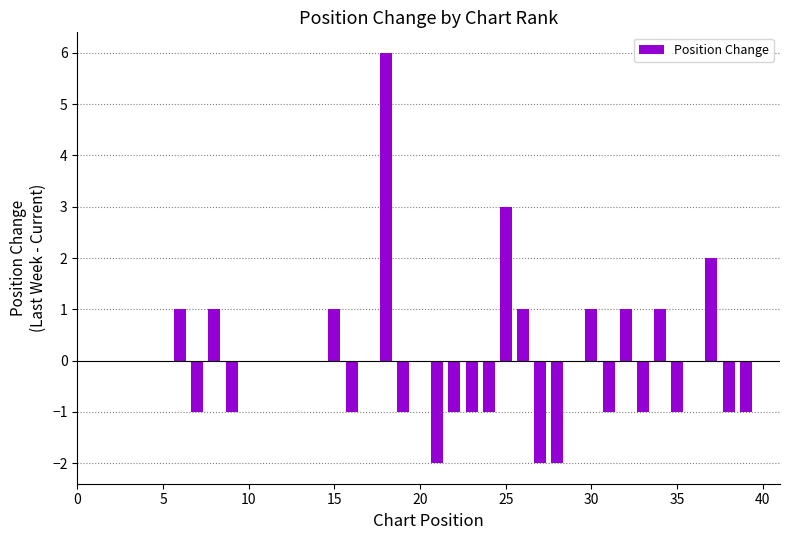

What is the greatest value displayed?

6